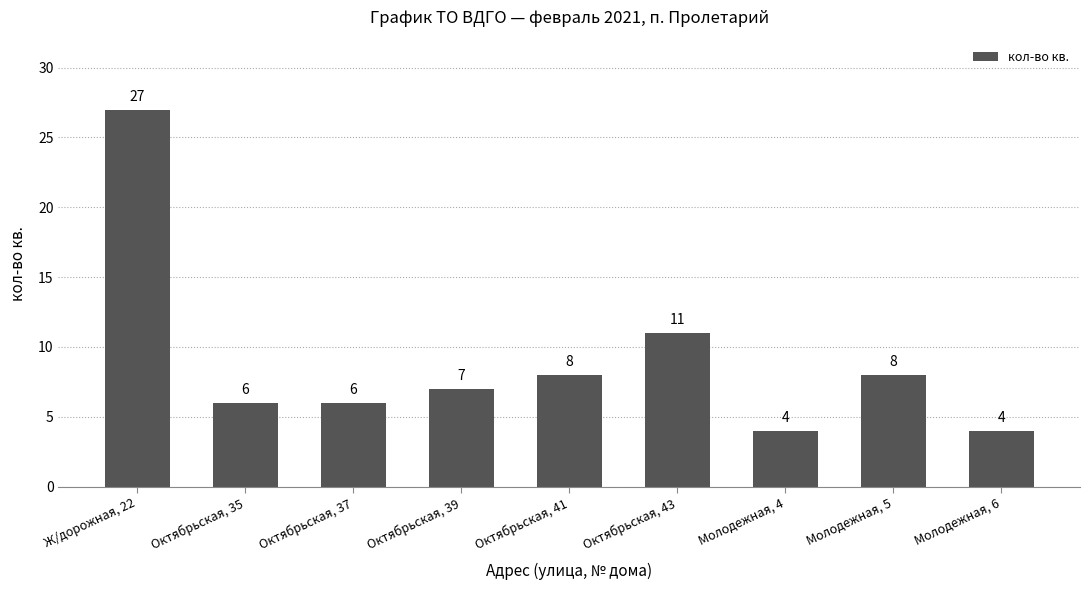

What position from the left is Октябрьская, 43?

6